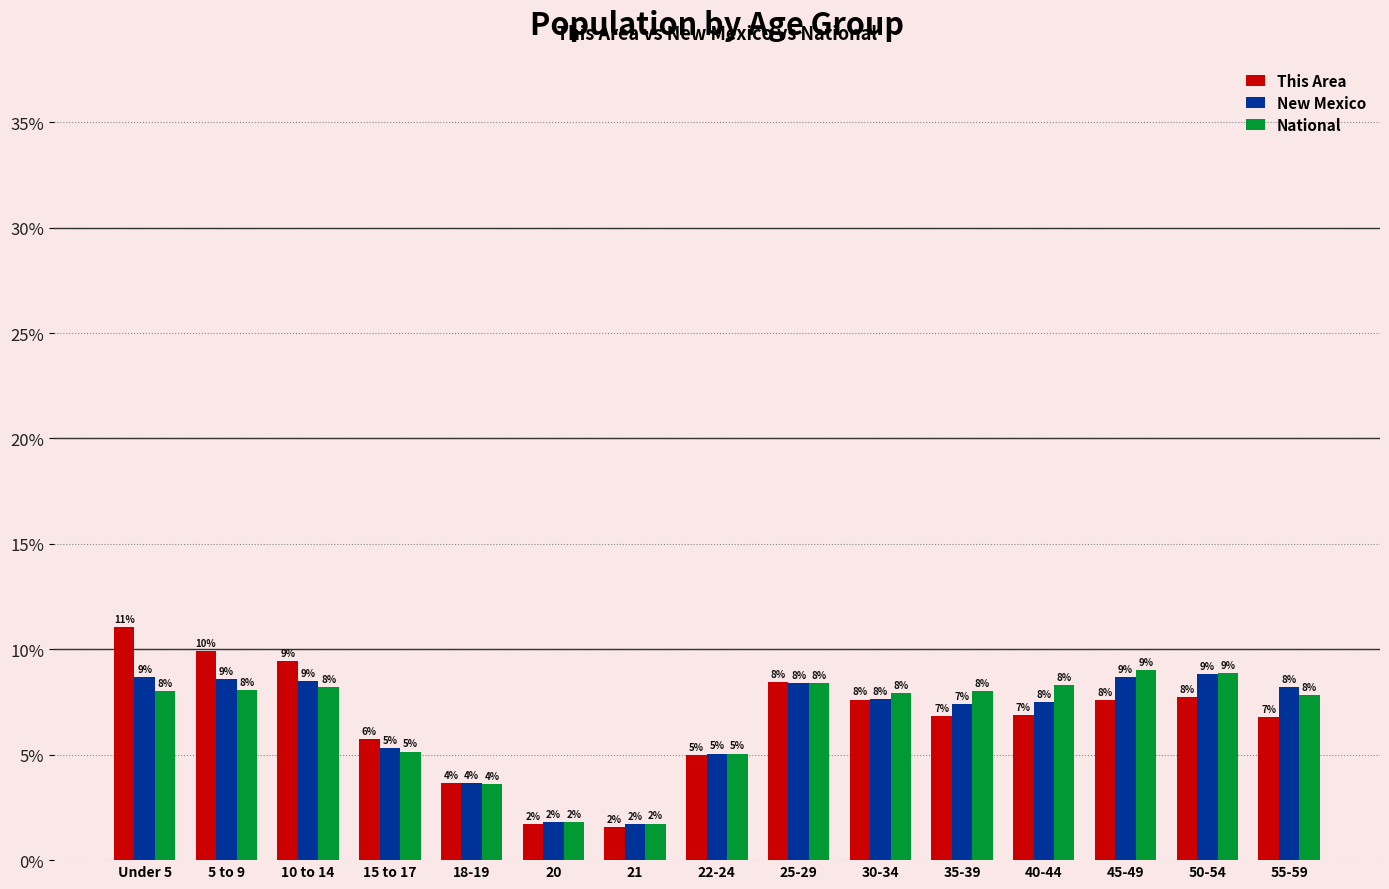

Is it true that National equals 6.9 at 22-24?

False